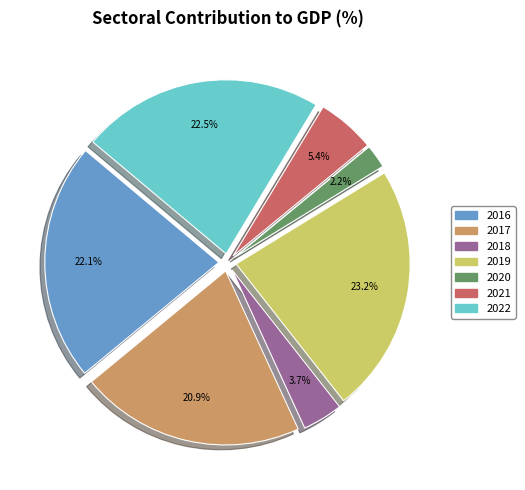

What is the largest slice in the pie chart?

2019